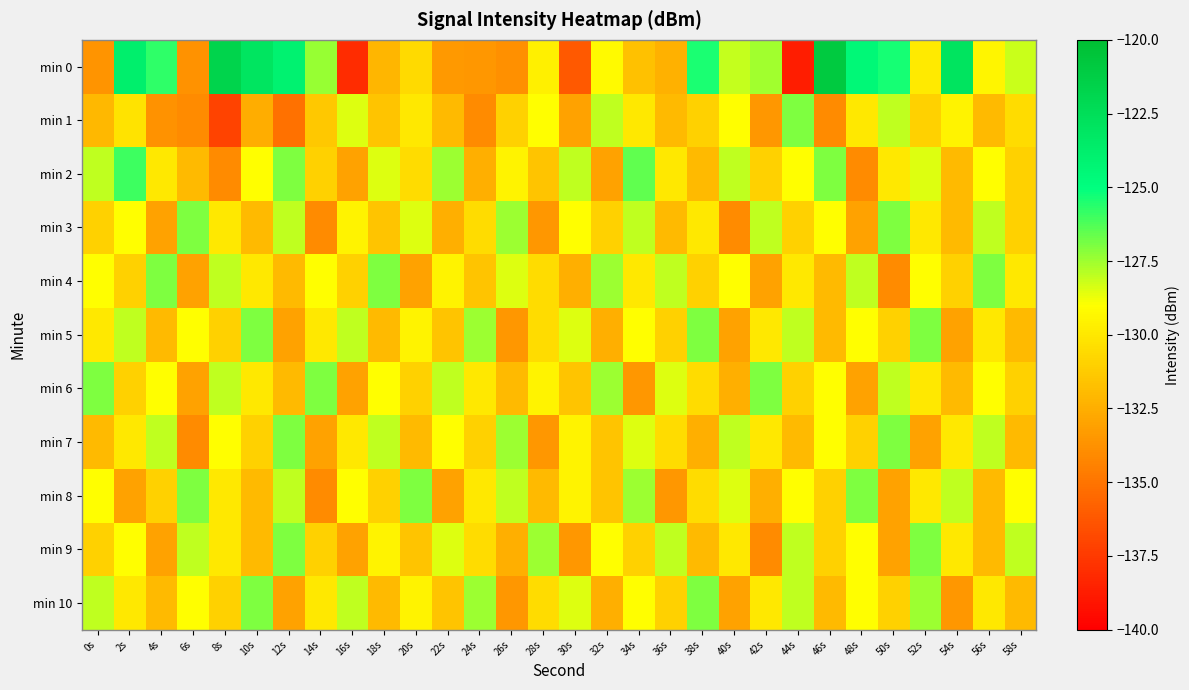

What is the difference between the highest and lowest values at 26s?

6.3